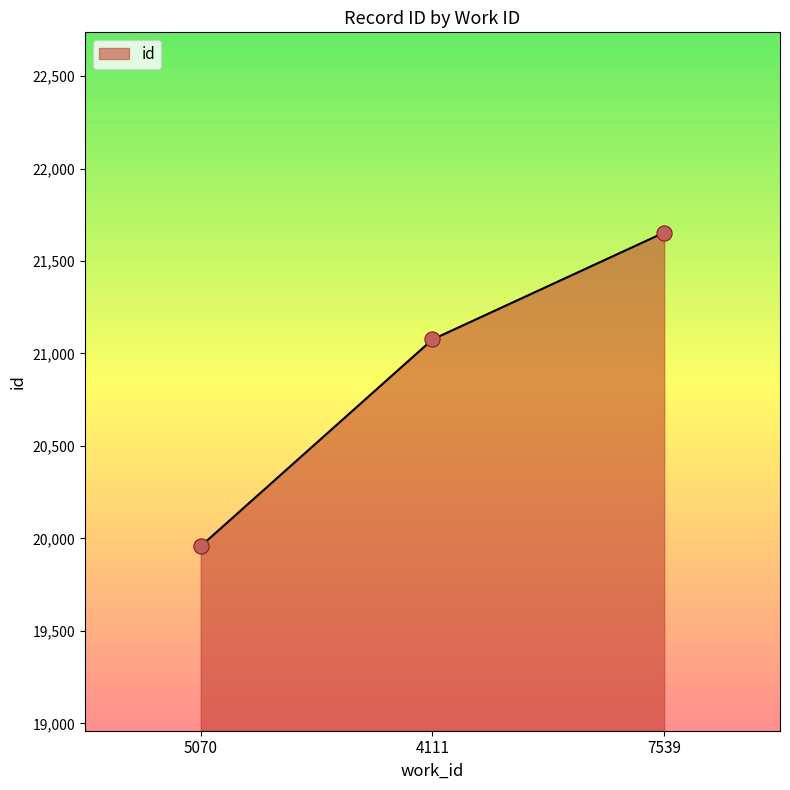

What is the ratio of the value at 4111 to the value at 7539?

1.0